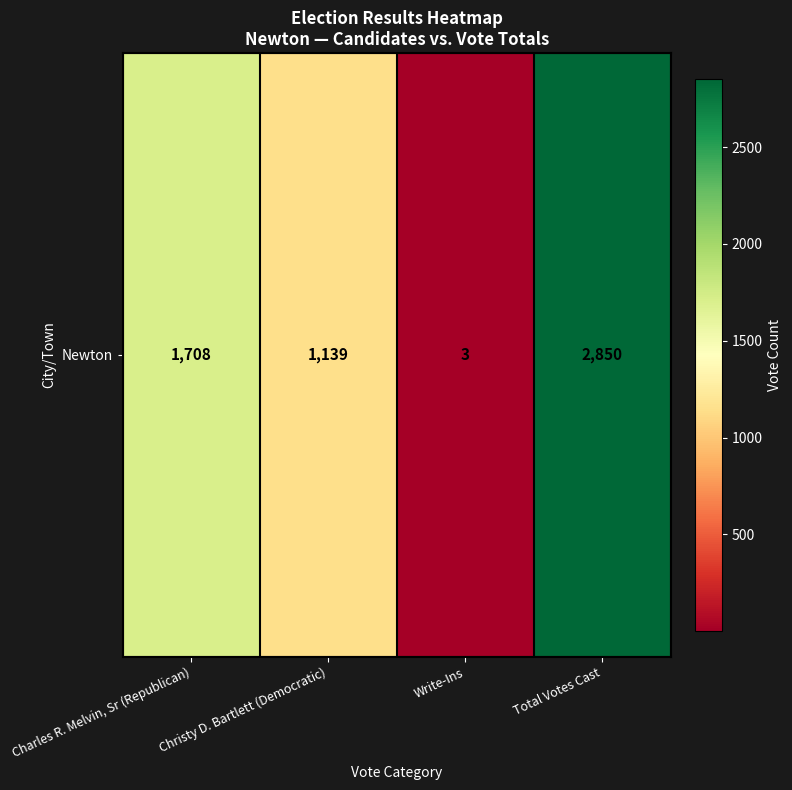

Which category has the lowest value across all series?

Write-Ins